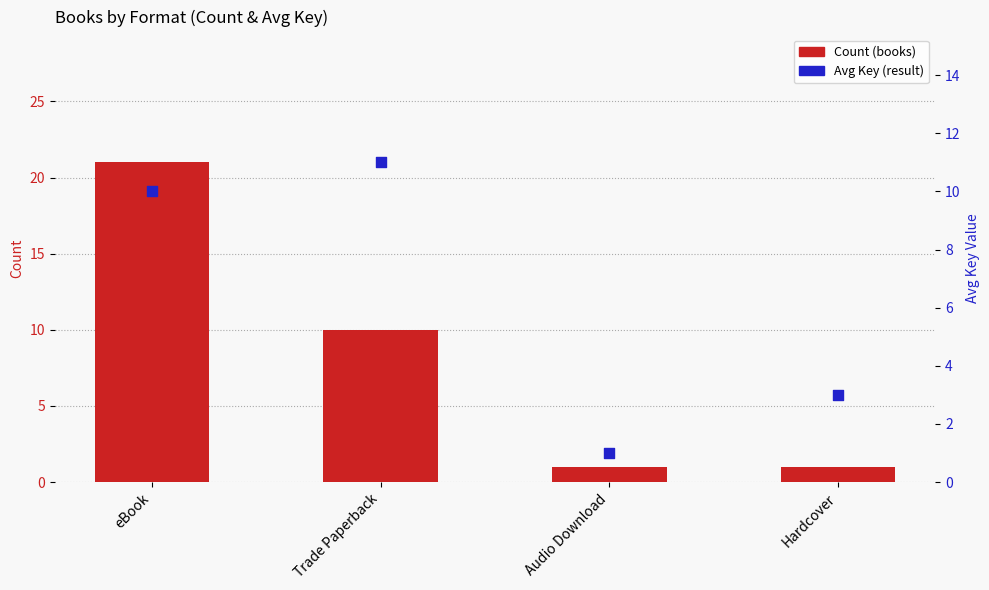

At which category is the sum across all series the highest?

eBook